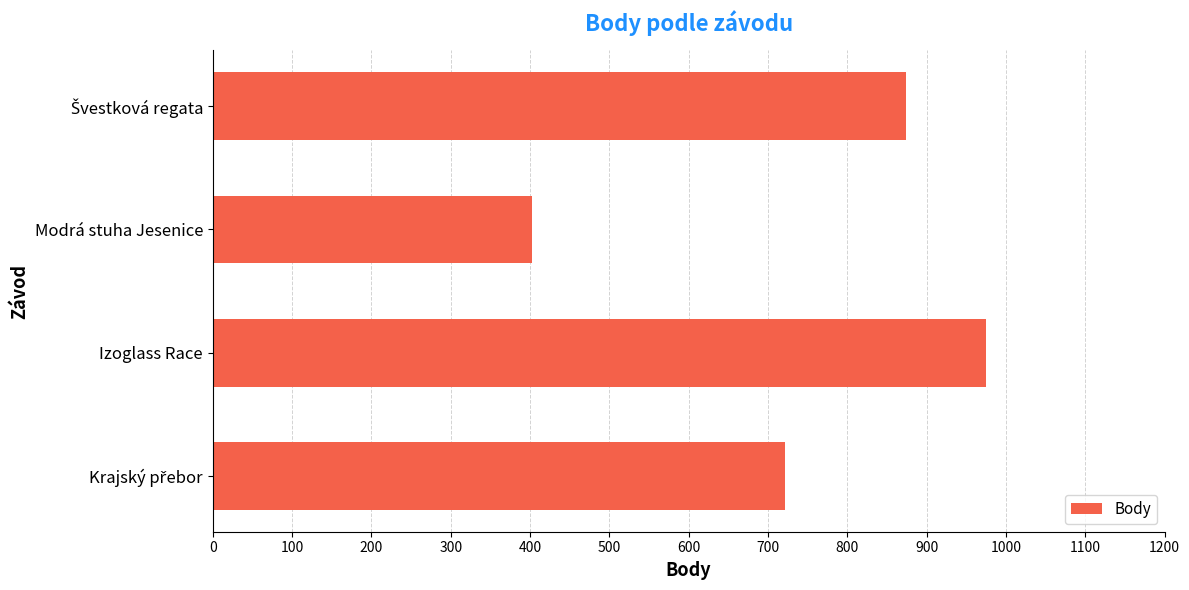

The value at Izoglass Race is 609. True or false?

False